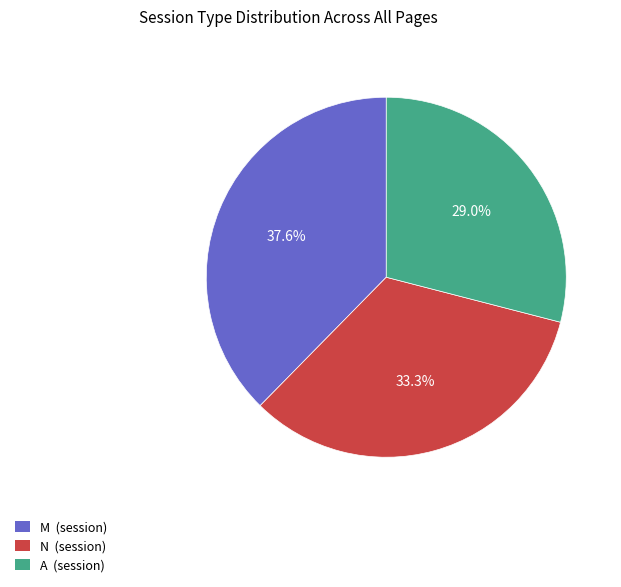

How many slices are in this pie chart?

3